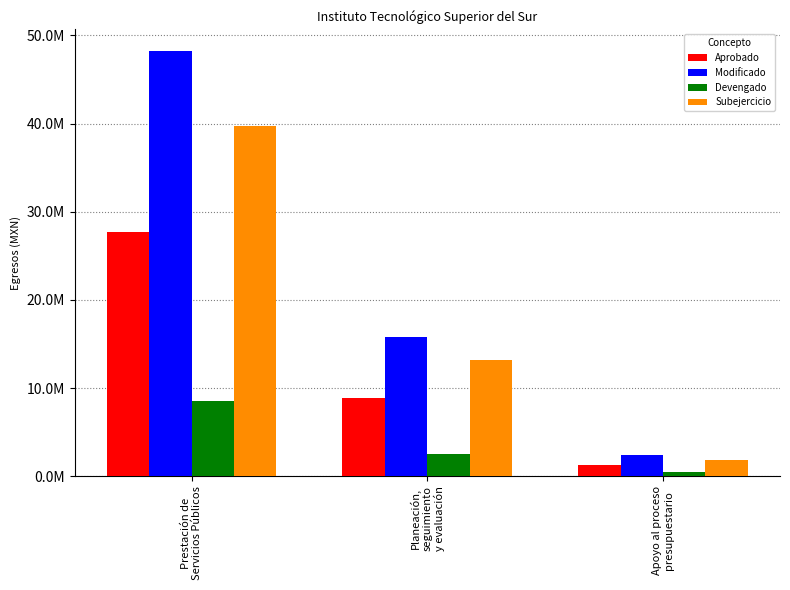

Rank the series by their average value, from highest to lowest.

Modificado, Subejercicio, Aprobado, Devengado